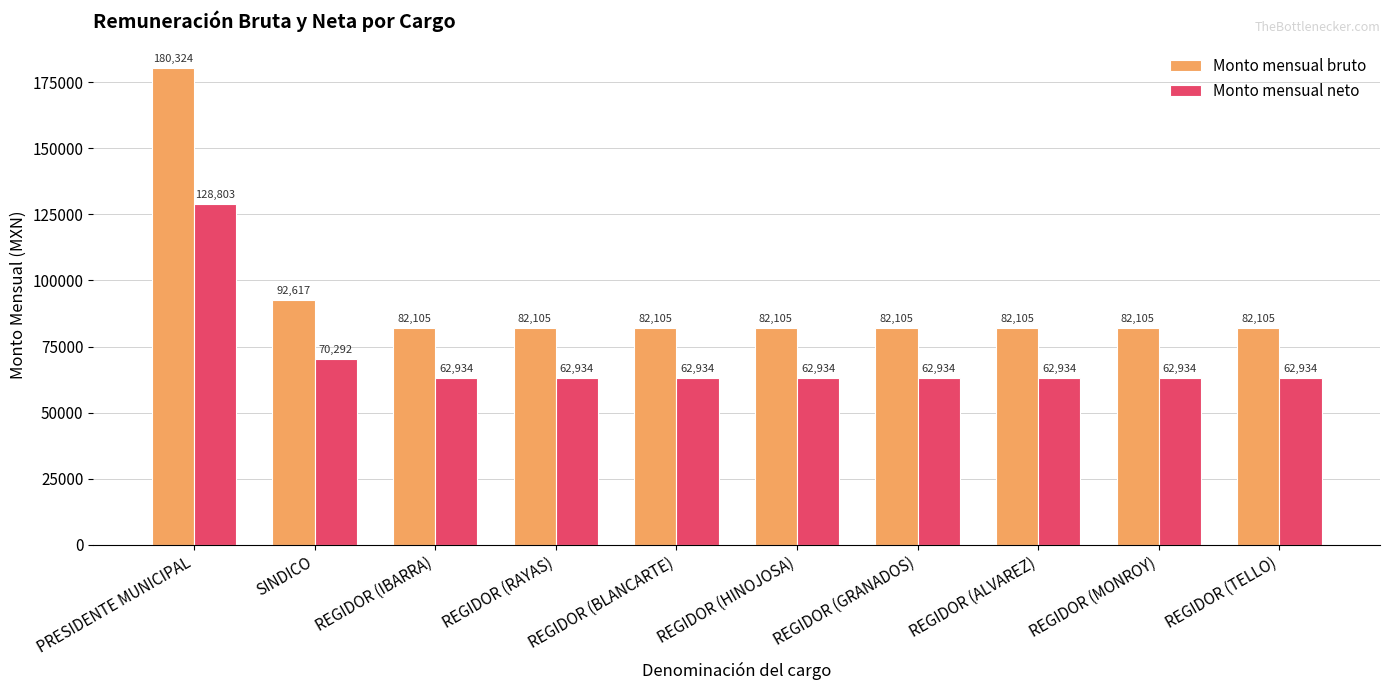

What position from the left is REGIDOR (RAYAS)?

4